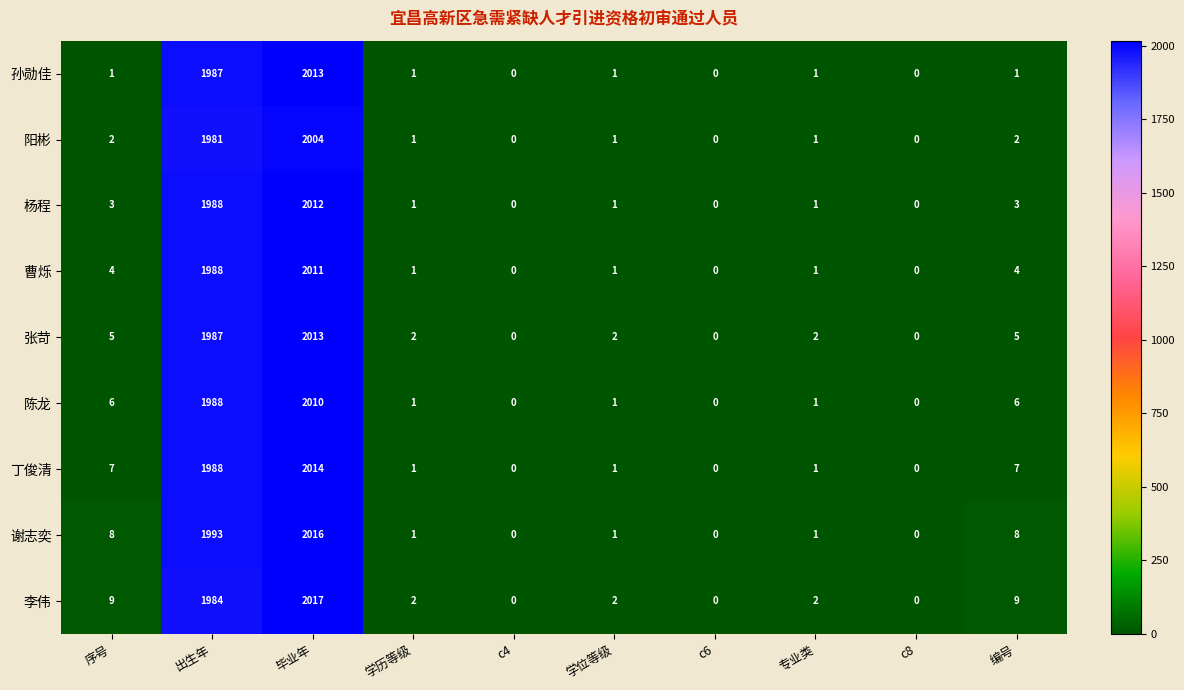

What is the sum of all 阳彬 values?

3992